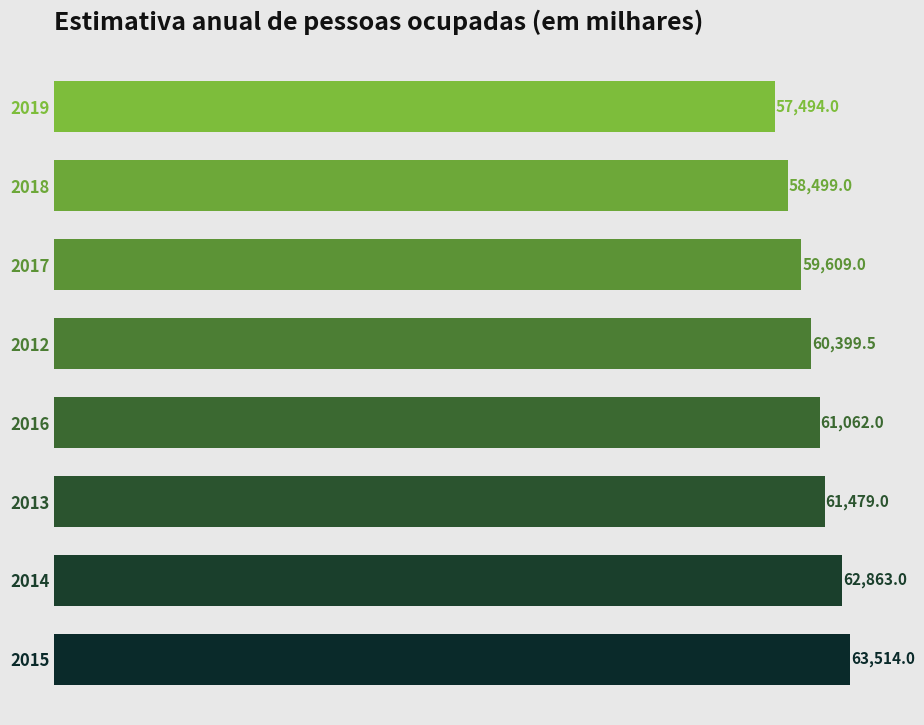

The chart shows a value of 38075.8 at 2012. True or false?

False